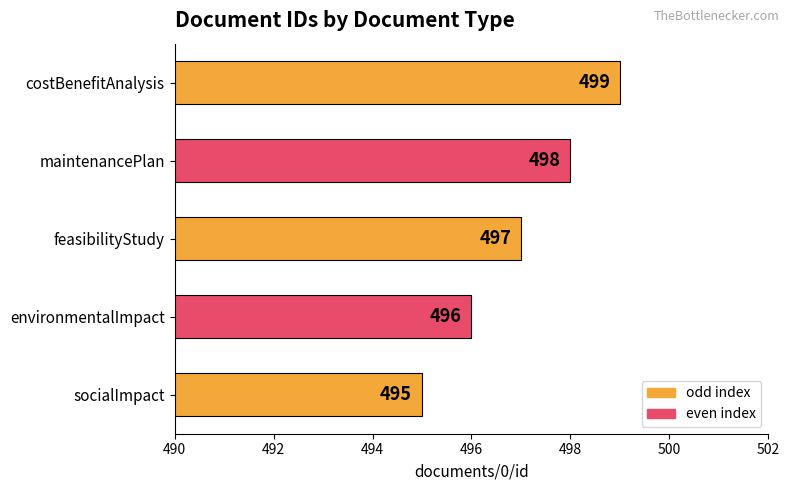

Reading bottom to top, list all the values displayed in this chart.

socialImpact=495	environmentalImpact=496	feasibilityStudy=497	maintenancePlan=498	costBenefitAnalysis=499